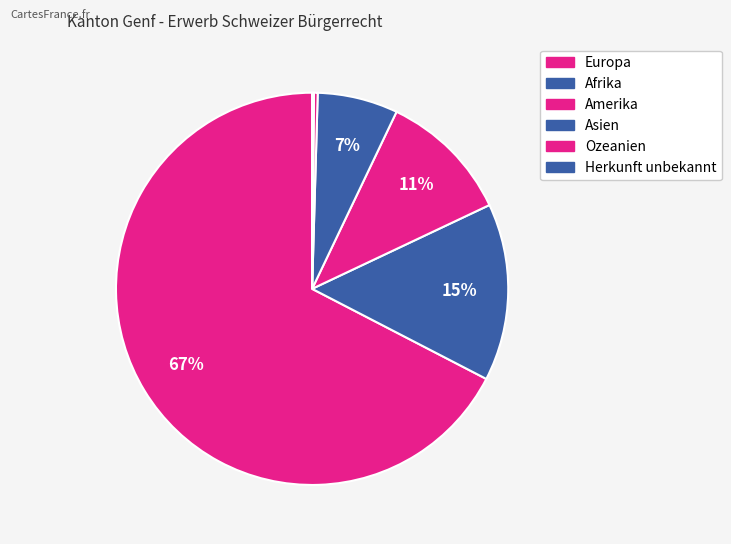

How many segments does this pie chart have?

6